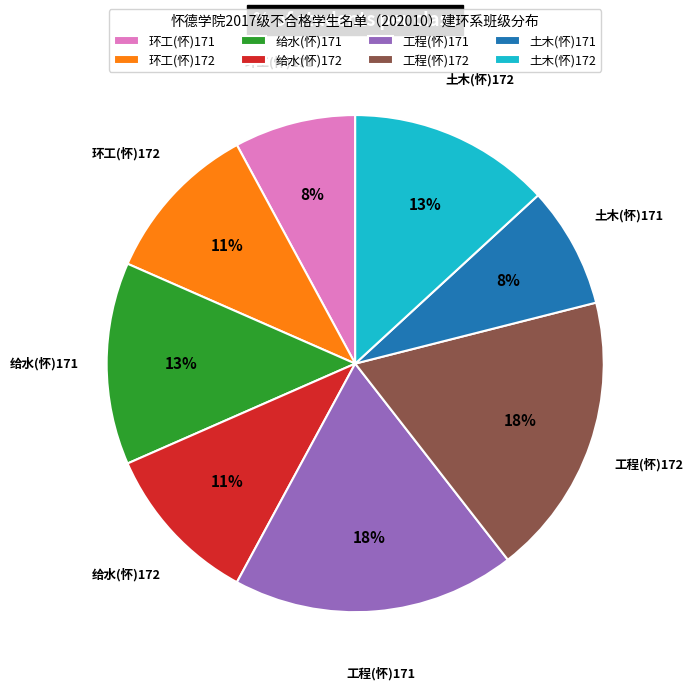

To the nearest percent, what percentage of the pie is 工程(怀)172?

18%